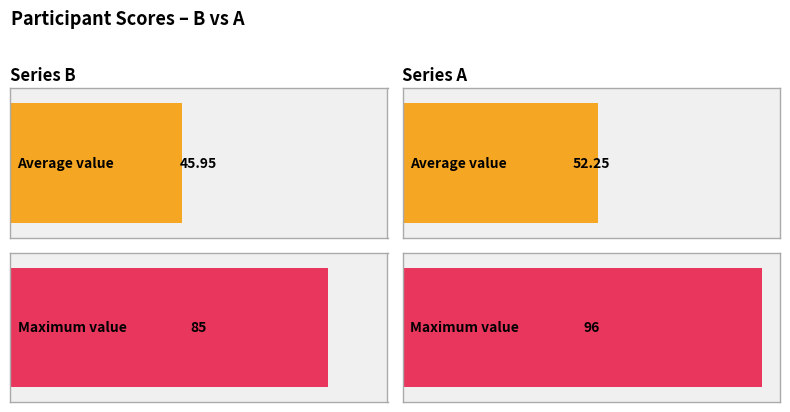

List the series in order of their overall mean, lowest first.

B, A